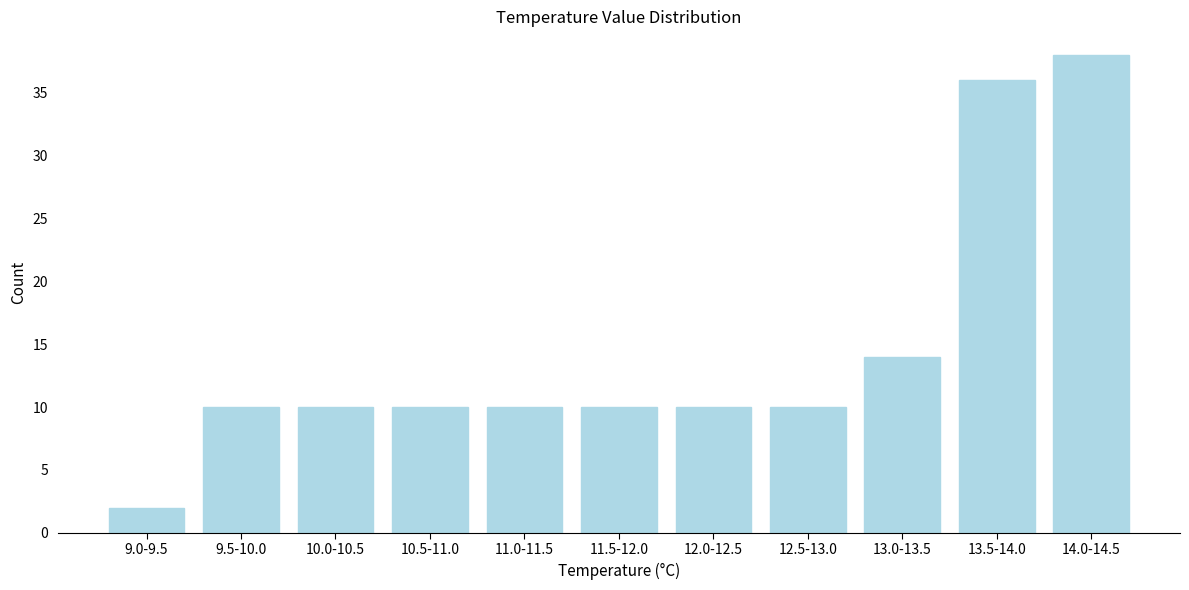

Reading right to left, list all the values displayed in this chart.

14.0-14.5=38	13.5-14.0=36	13.0-13.5=14	12.5-13.0=10	12.0-12.5=10	11.5-12.0=10	11.0-11.5=10	10.5-11.0=10	10.0-10.5=10	9.5-10.0=10	9.0-9.5=2